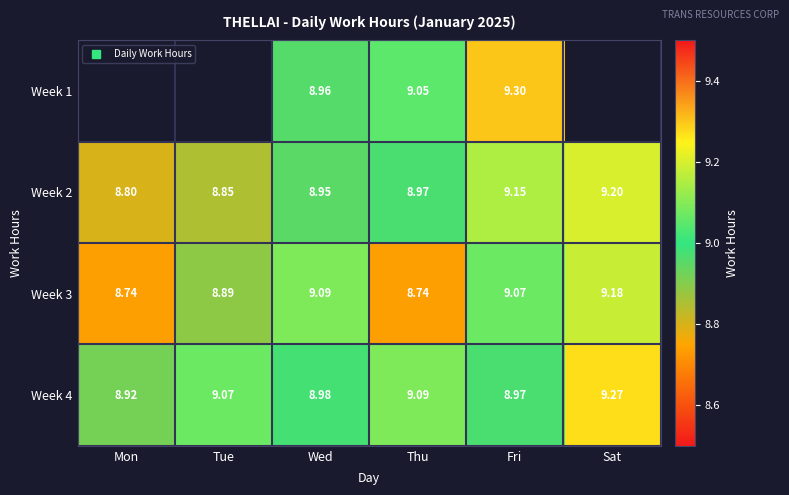

How many distinct data groups are displayed?

4